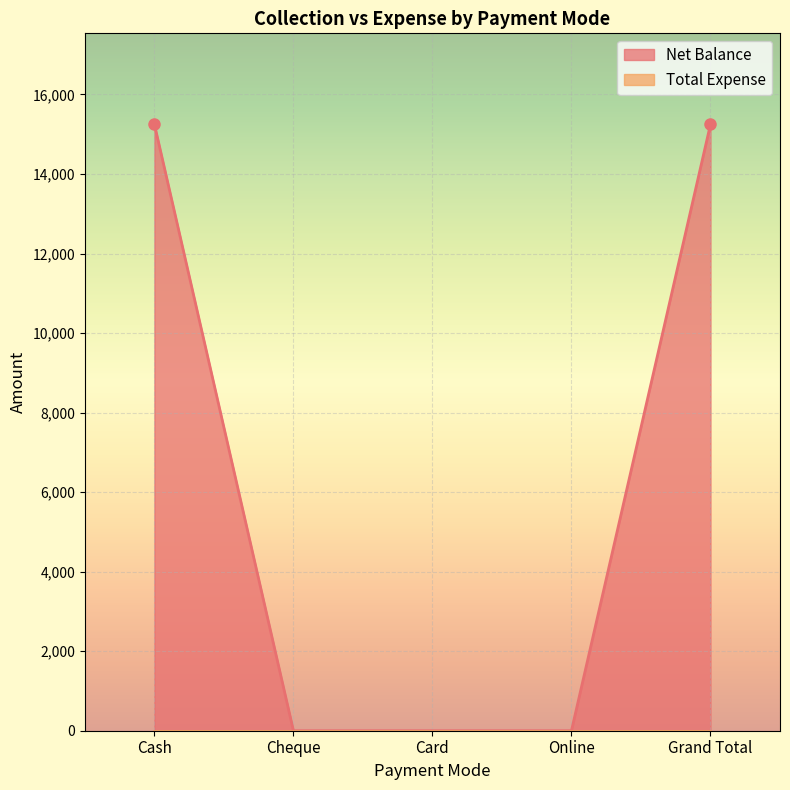

Reading right to left, transcribe all the data shown in this chart.

Grand Total=15250	Online=0	Card=0	Cheque=0	Cash=15250